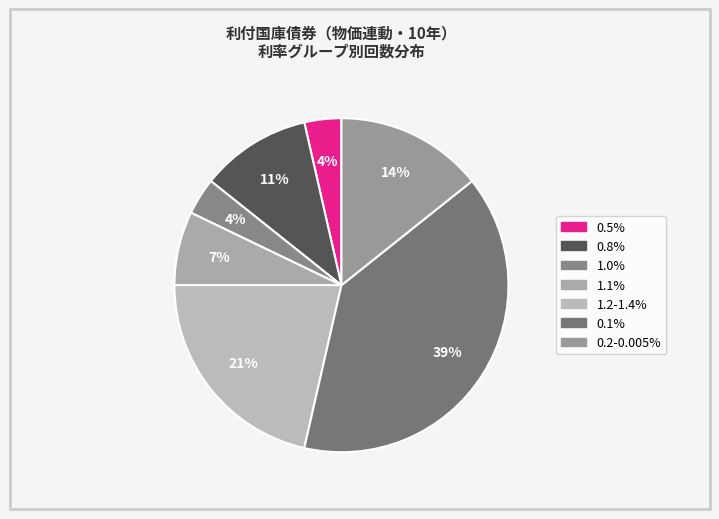

To the nearest percent, what is the average slice percentage?

14%